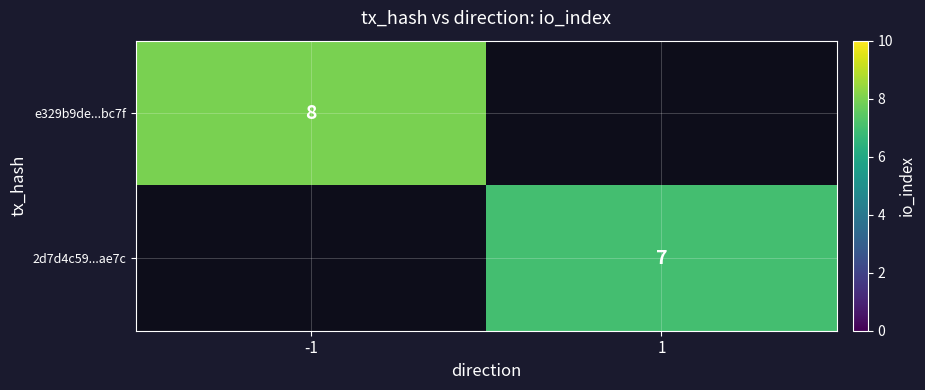

The 2d7d4c59...ae7c series shows 4 at 1. True or false?

False